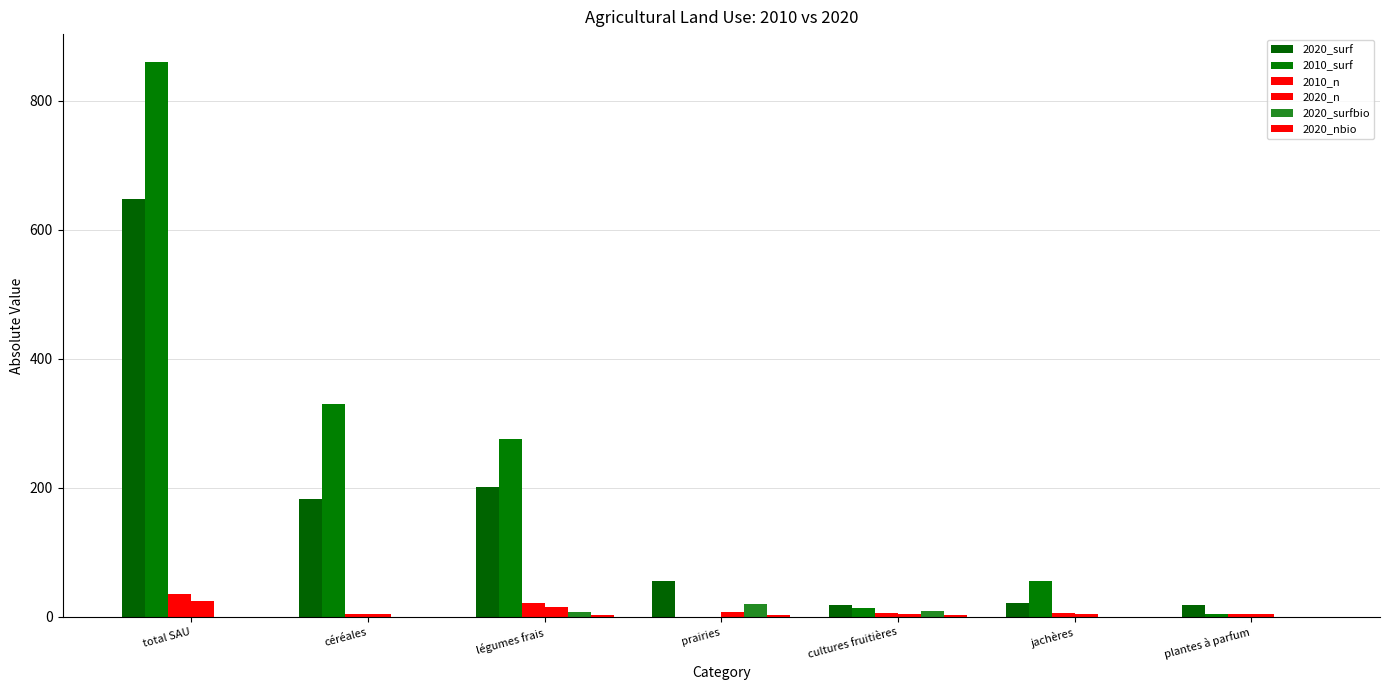

Are the bars horizontal?

No